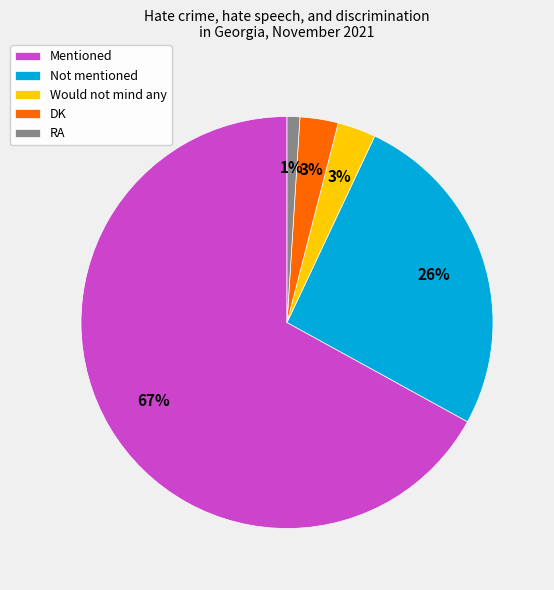

How many slices are in this pie chart?

5